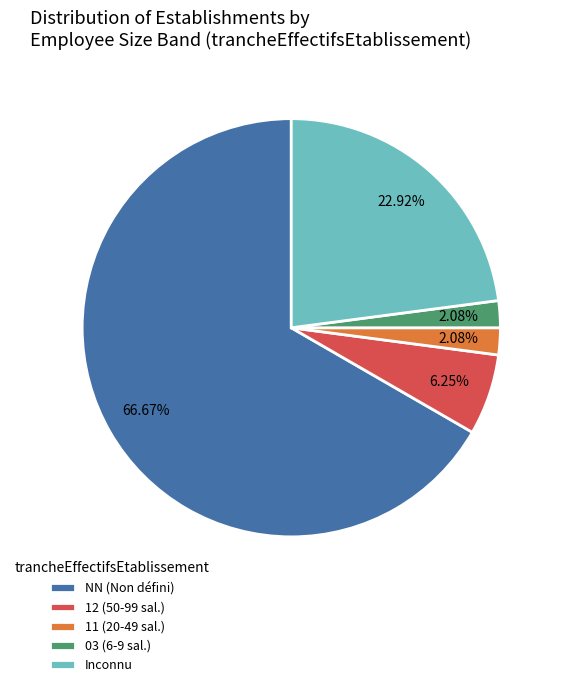

Is there a majority slice in this chart?

Yes